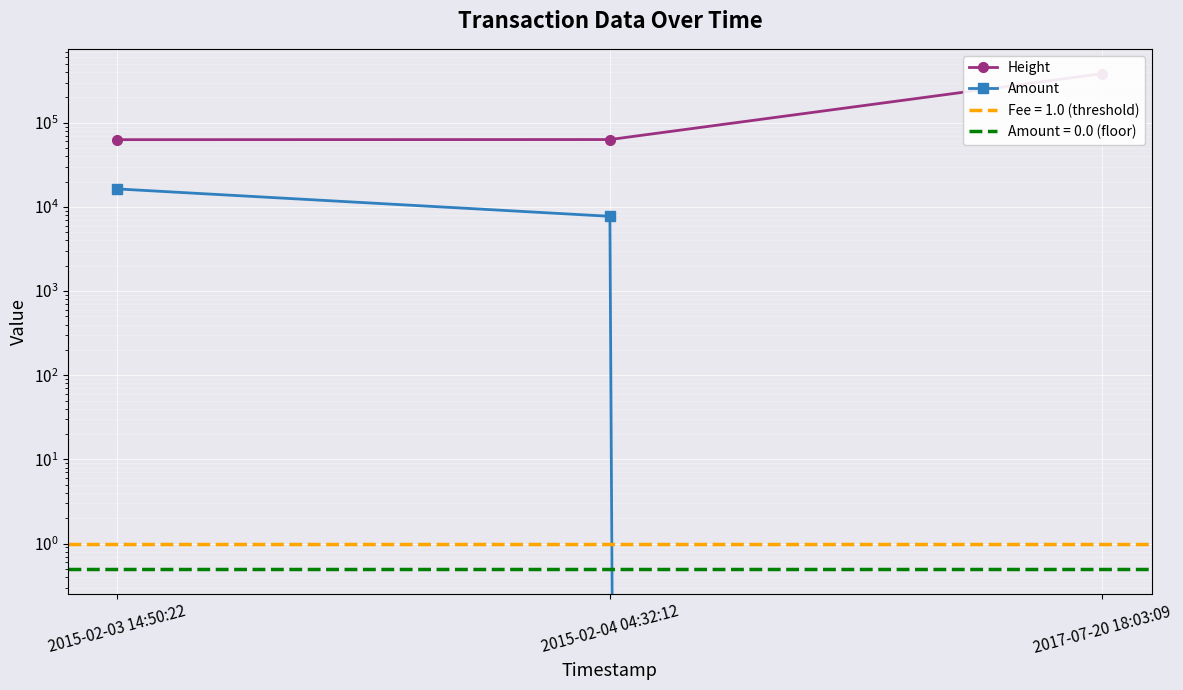

What is the label of the 1st point from the left?

2015-02-03 14:50:22